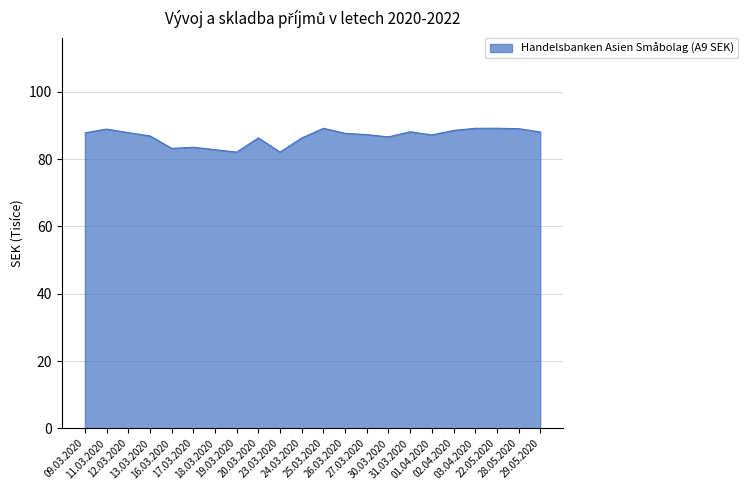

What is the greatest value displayed?

89.2